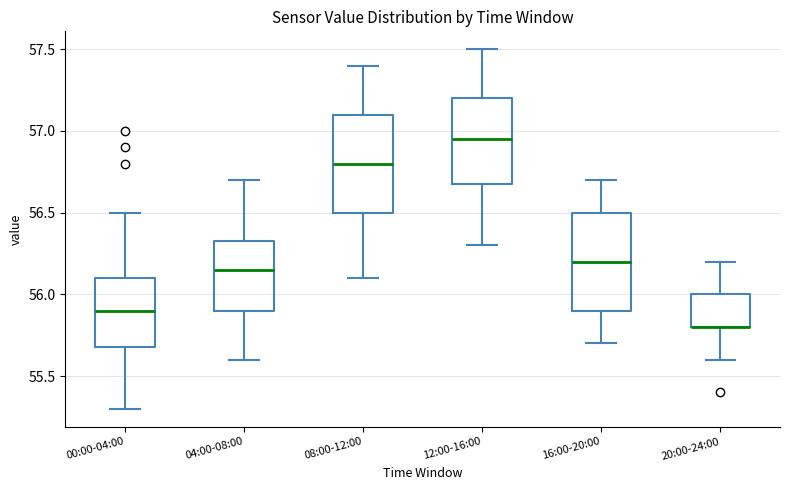

Reading left to right, read every box against the y-axis: the position of its median line, the range the box covers, and the ends of its whiskers. The values are not printed on the chart, so give them approximately, as read against the axis.

00:00-04:00: median 55.90, box 55.70 to 56.10, whiskers 55.30 to 56.50
04:00-08:00: median 56.15, box 55.90 to 56.35, whiskers 55.60 to 56.70
08:00-12:00: median 56.80, box 56.50 to 57.10, whiskers 56.10 to 57.40
12:00-16:00: median 56.95, box 56.70 to 57.20, whiskers 56.30 to 57.50
16:00-20:00: median 56.20, box 55.90 to 56.50, whiskers 55.70 to 56.70
20:00-24:00: median 55.80 (drawn on the box's lower edge), box 55.80 to 56.00, whiskers 55.60 to 56.20